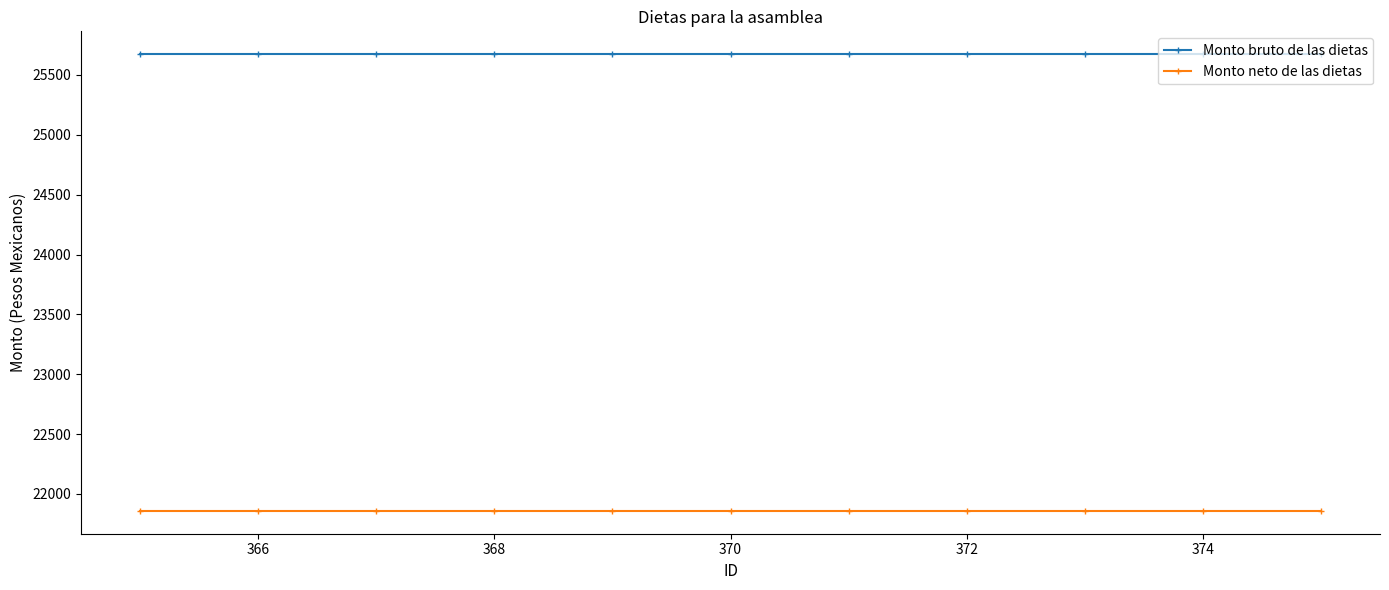

Reading right to left, transcribe all the data shown in this chart.

Monto bruto de las dietas: 25674	25674	25674	25674	25674	25674	25674	25674	25674	25674	25674
Monto neto de las dietas: 21858	21858	21858	21858	21858	21858	21858	21858	21858	21858	21858